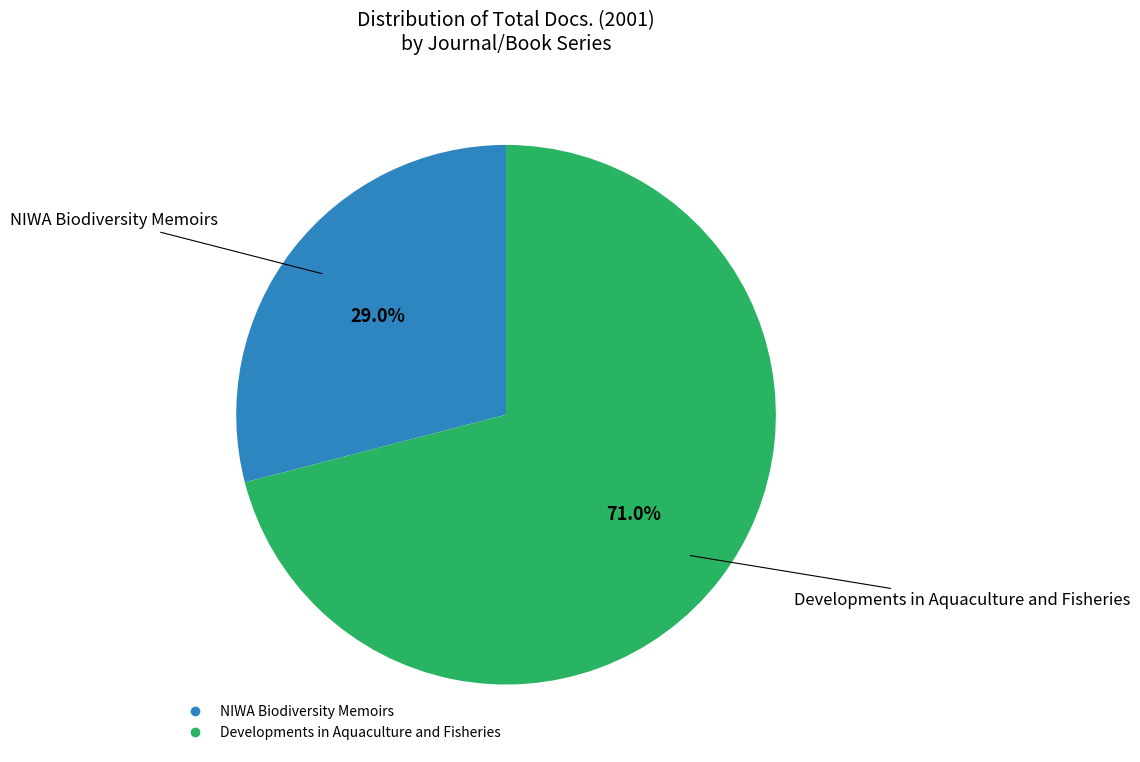

What is the smallest slice in the pie chart?

NIWA Biodiversity Memoirs